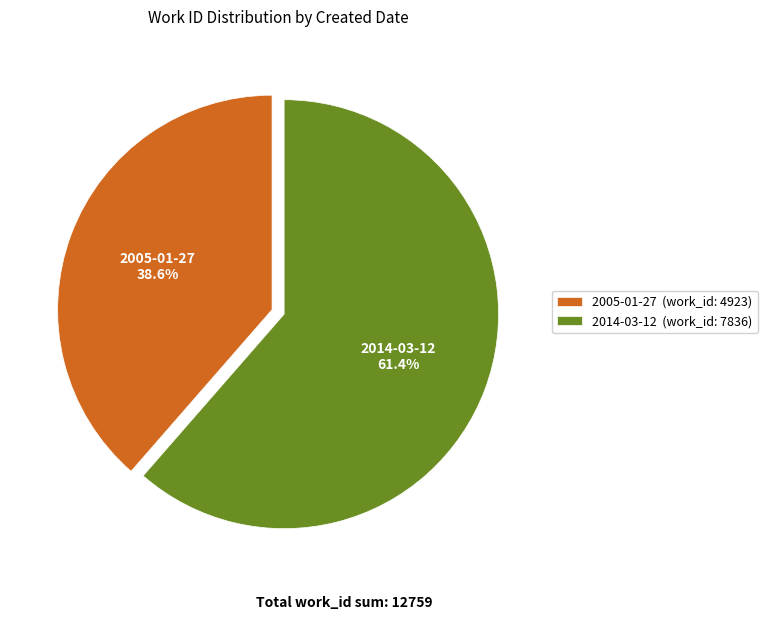

Combined, do 2005-01-27 and 2014-03-12 account for over 50%?

Yes